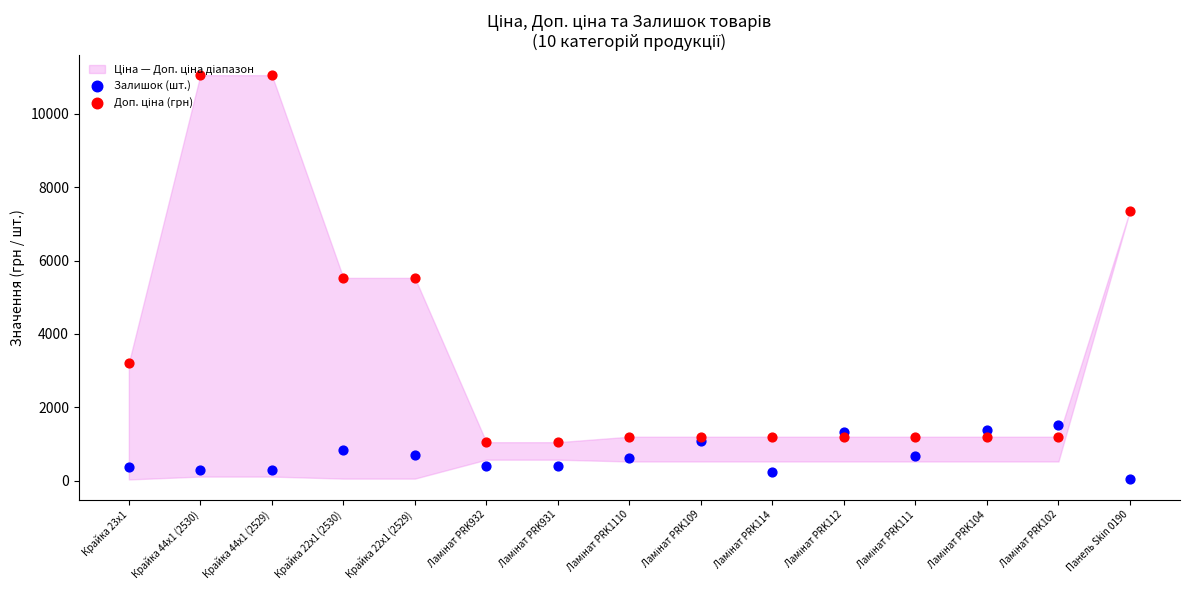

What is the total value across all series at Ламінат PRK109?

2287.0